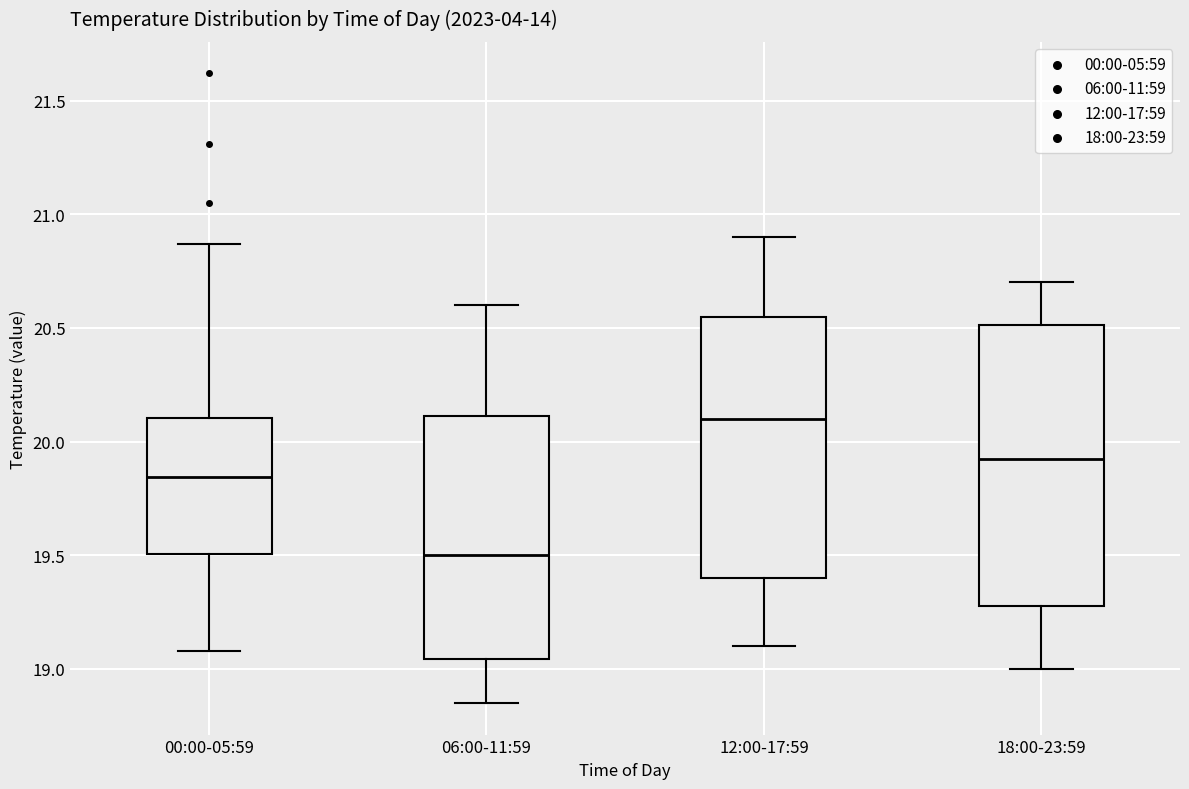

Which box's median line is the highest?

12:00-17:59